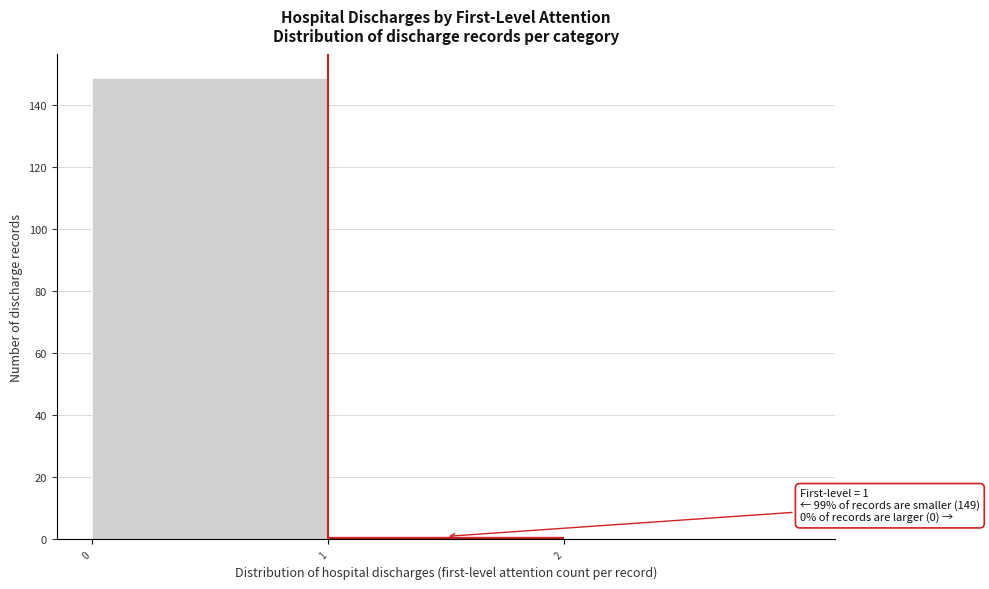

Over which range of the x-axis is the bar tallest?

0 to 1